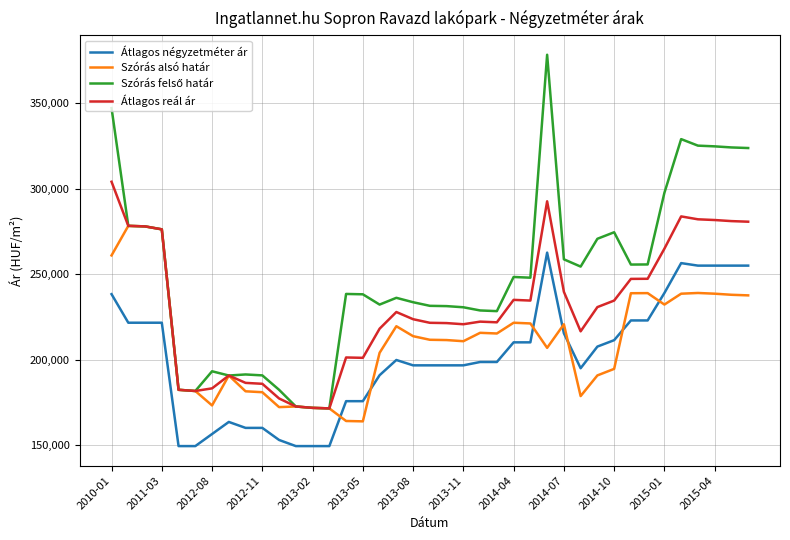

After their last crossing, which series has the higher values: Szórás alsó határ or Átlagos négyzetméter ár?

Átlagos négyzetméter ár